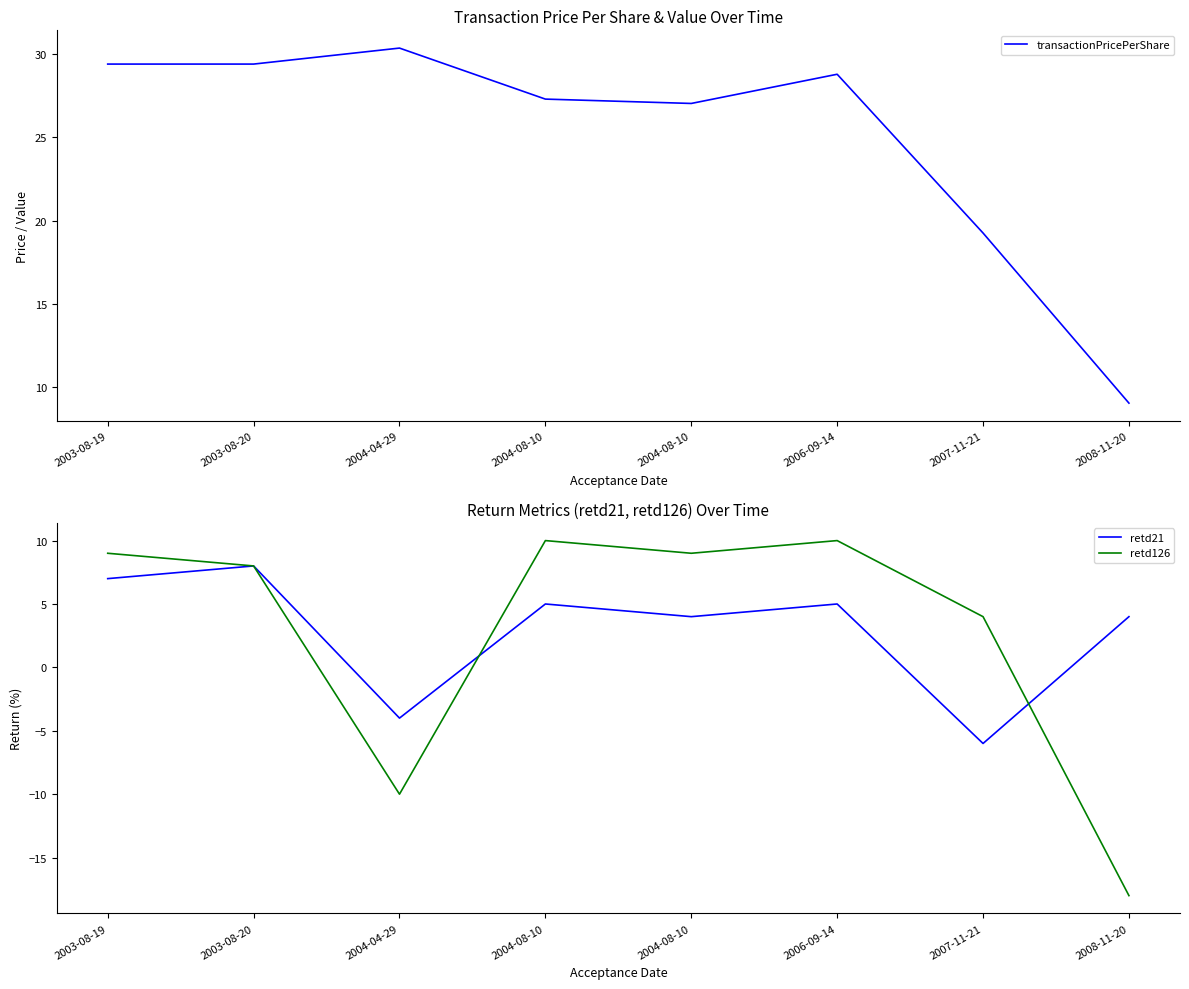

Rank the series at 2004-08-10 from lowest to highest value.

retd21, retd126, transactionPricePerShare